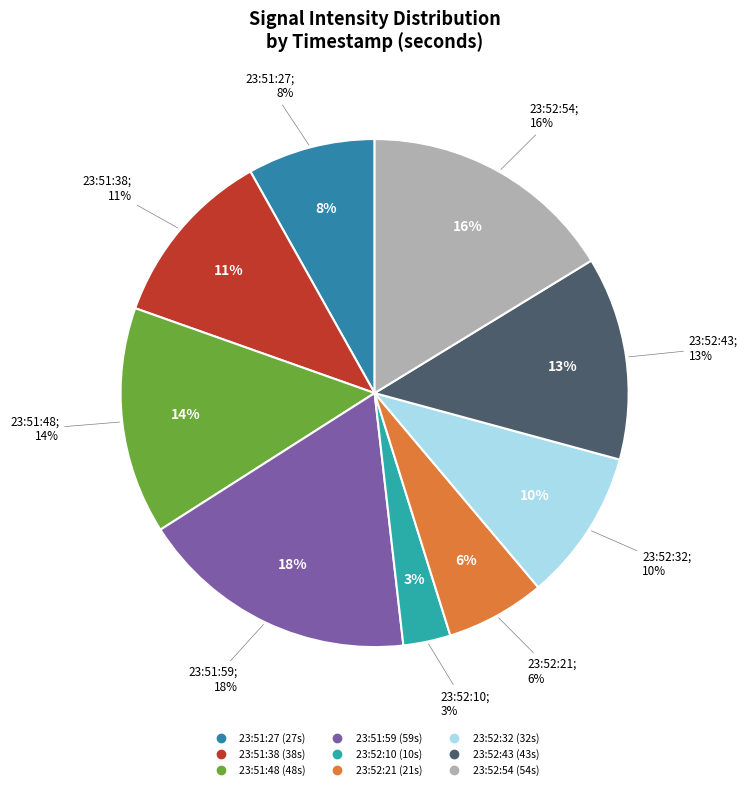

Does 23:52:54 account for over 50% of the chart?

No